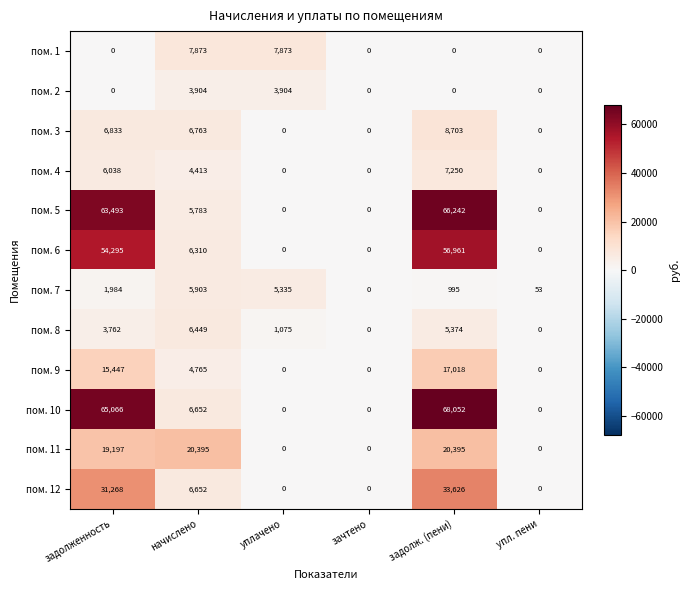

What is the total value across all series at задолженность?

267383